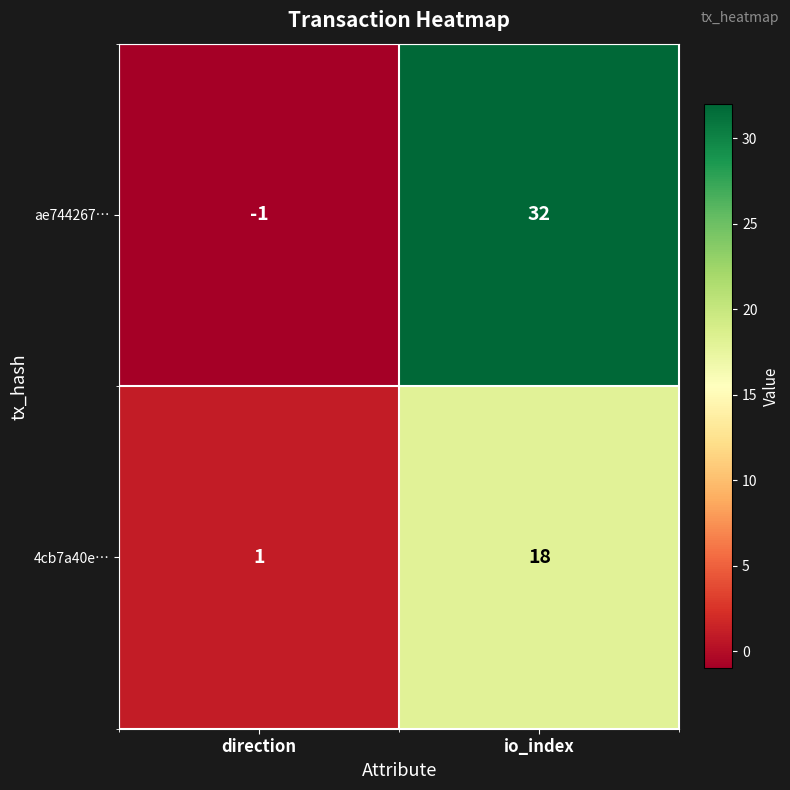

Where is ae744267… nearest to the value 15?

direction